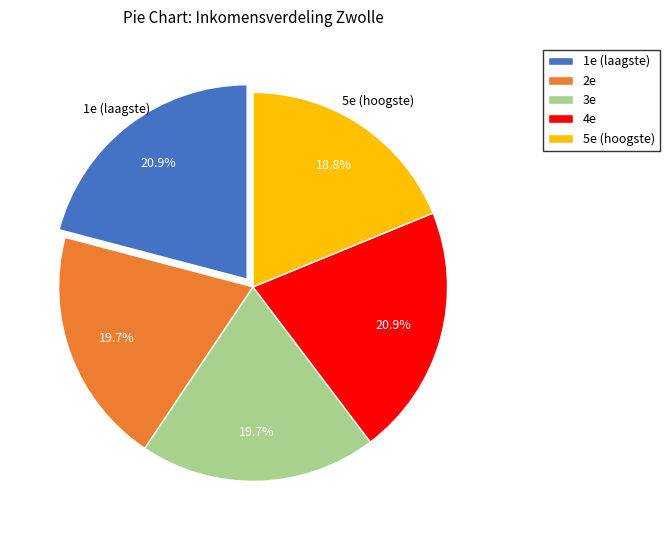

True or false: 3e accounts for 10% of the total.

False